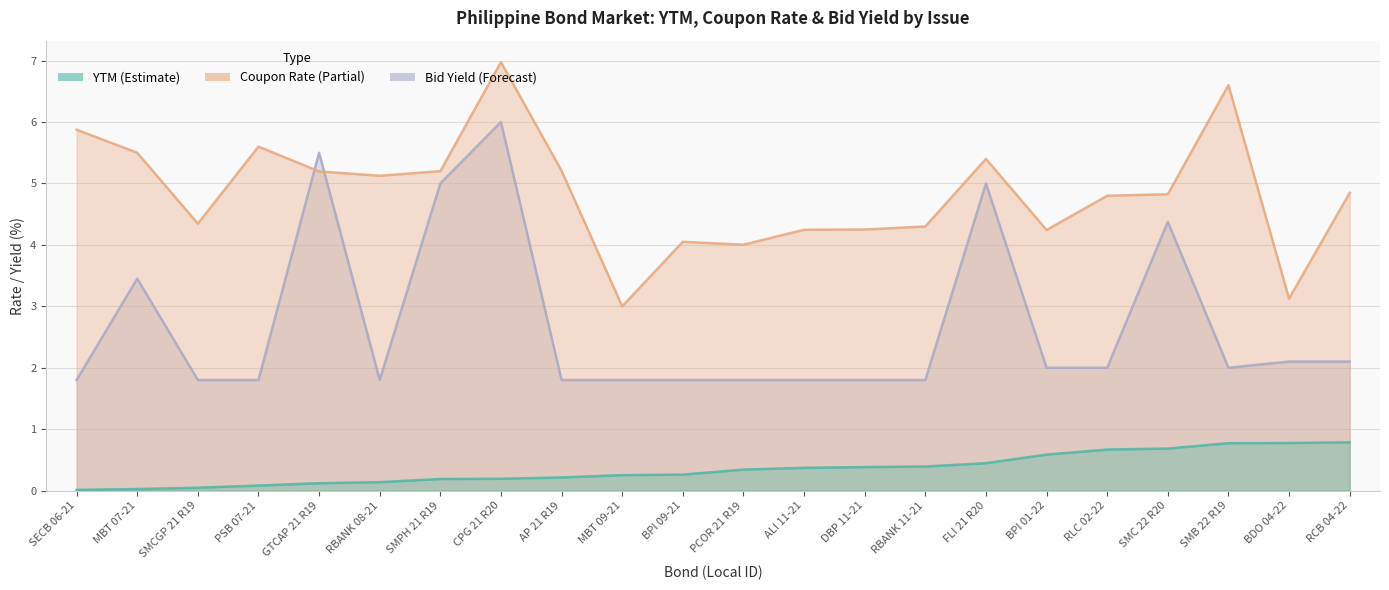

True or false: Bid Yield has more than 2 points higher than both neighbors.

True